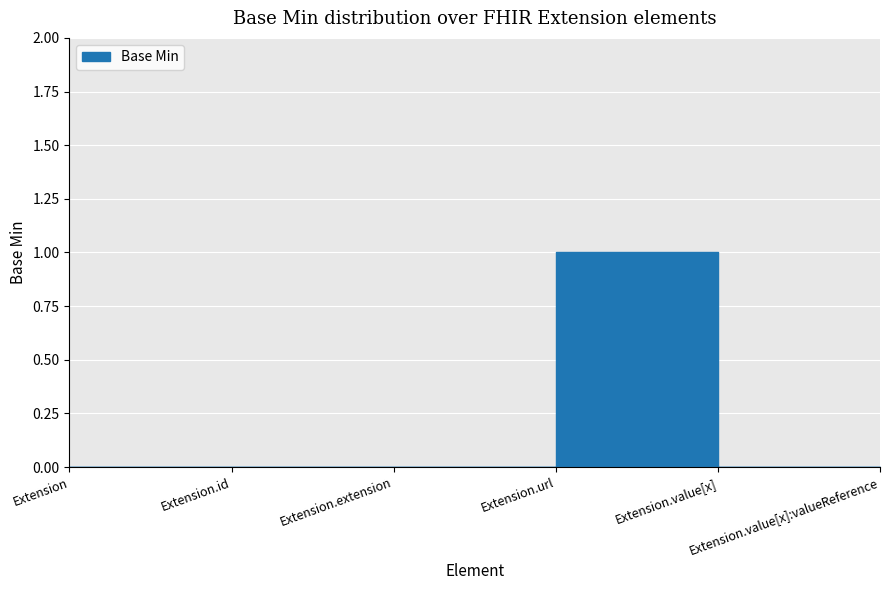

Between Extension.value[x]:valueReference and Extension.url, which is larger?

Extension.url